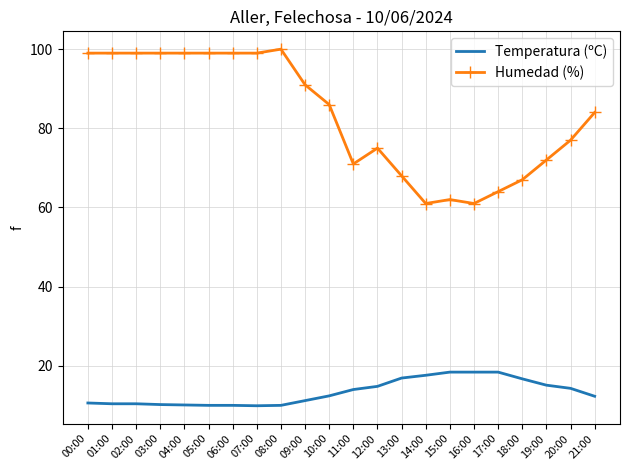

What is the minimum value for Humedad (%)?

61.0